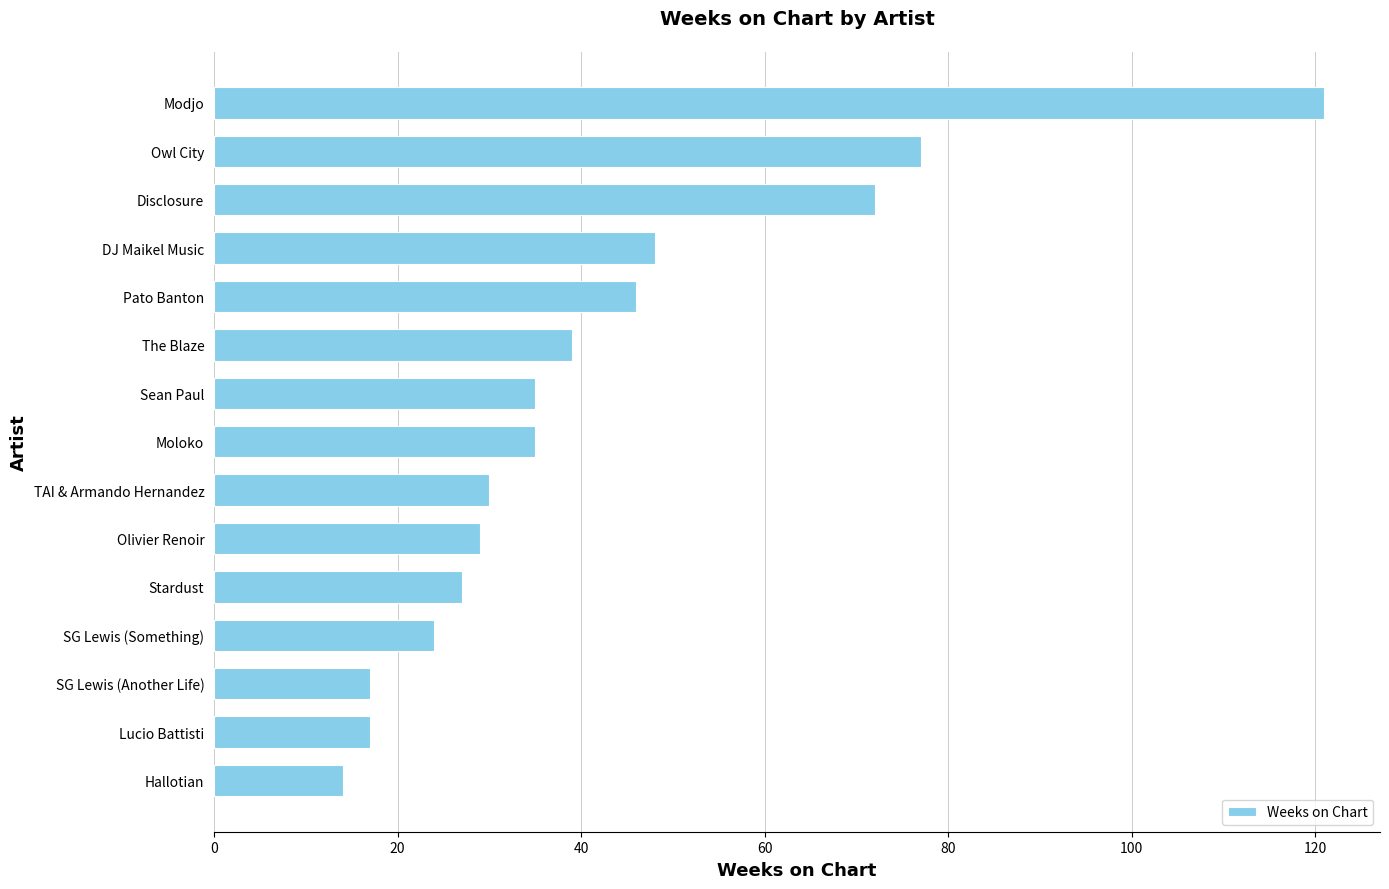

Is it true that the value at Stardust is 37?

False